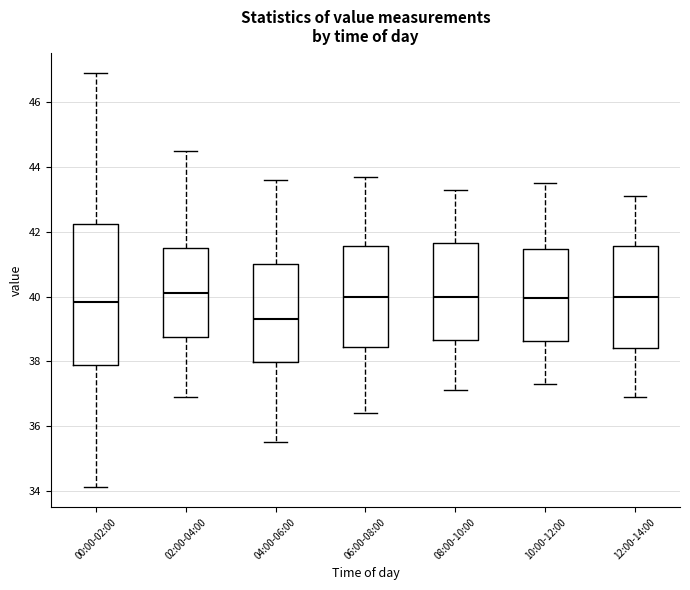

Where is the upper edge of the box for 00:00-02:00 on the y-axis? The values are not printed on the chart, so give them approximately, as read against the axis.

42.2